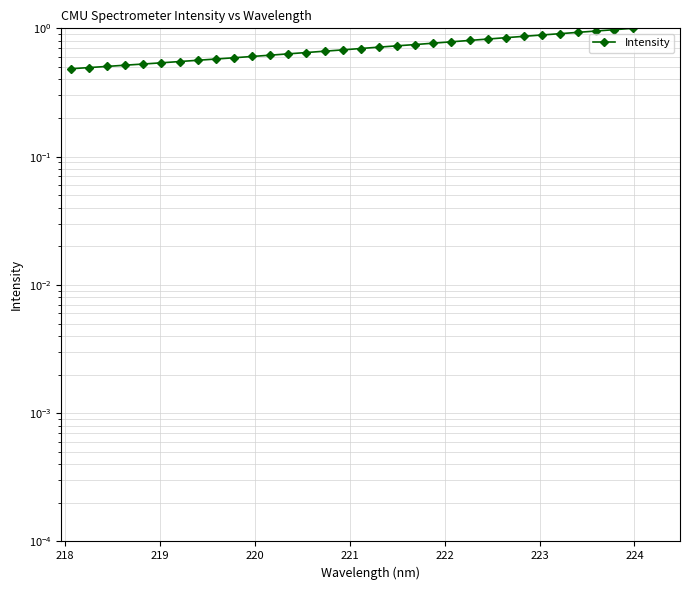

What is the minimum value shown in the chart?

0.5